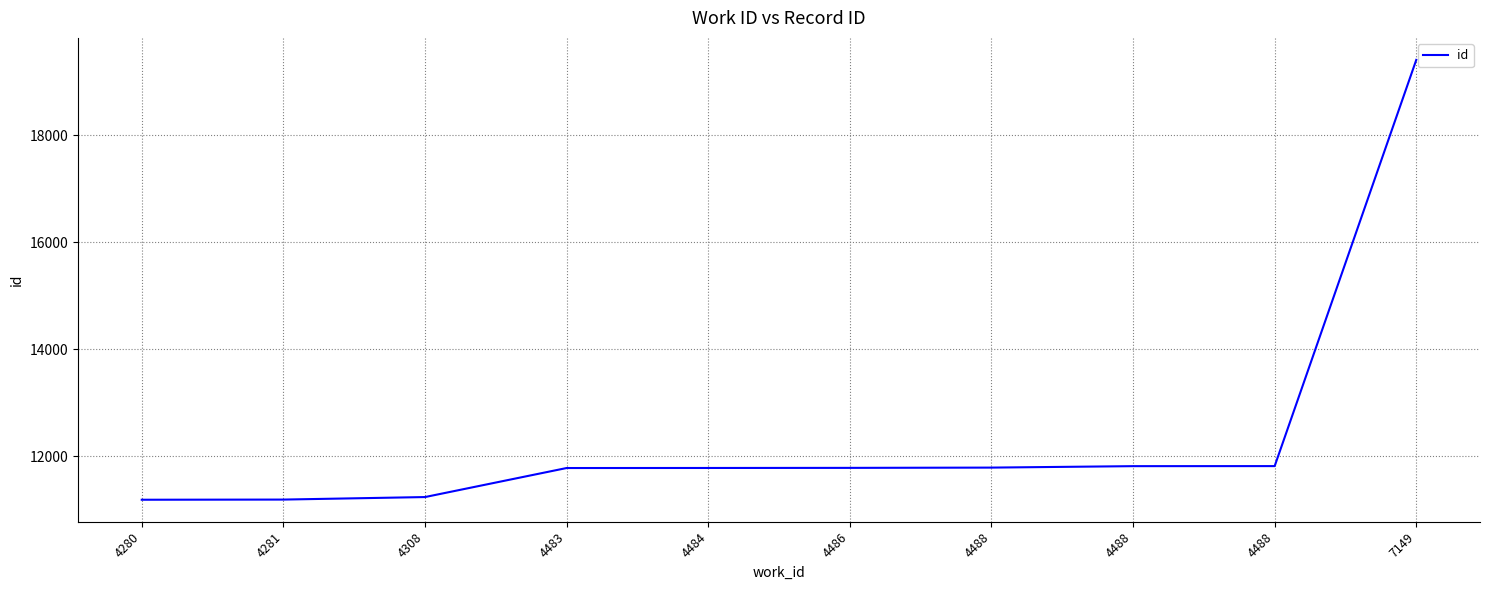

Which label corresponds to the largest value in the chart?

7149